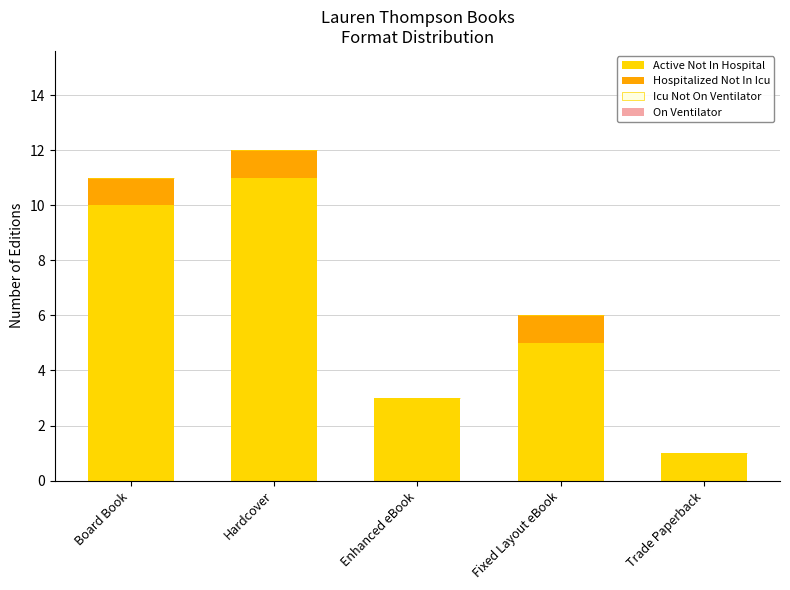

Reading left to right, list the values for the Active Not In Hospital series.

Board Book=10	Hardcover=11	Enhanced eBook=3	Fixed Layout eBook=5	Trade Paperback=1